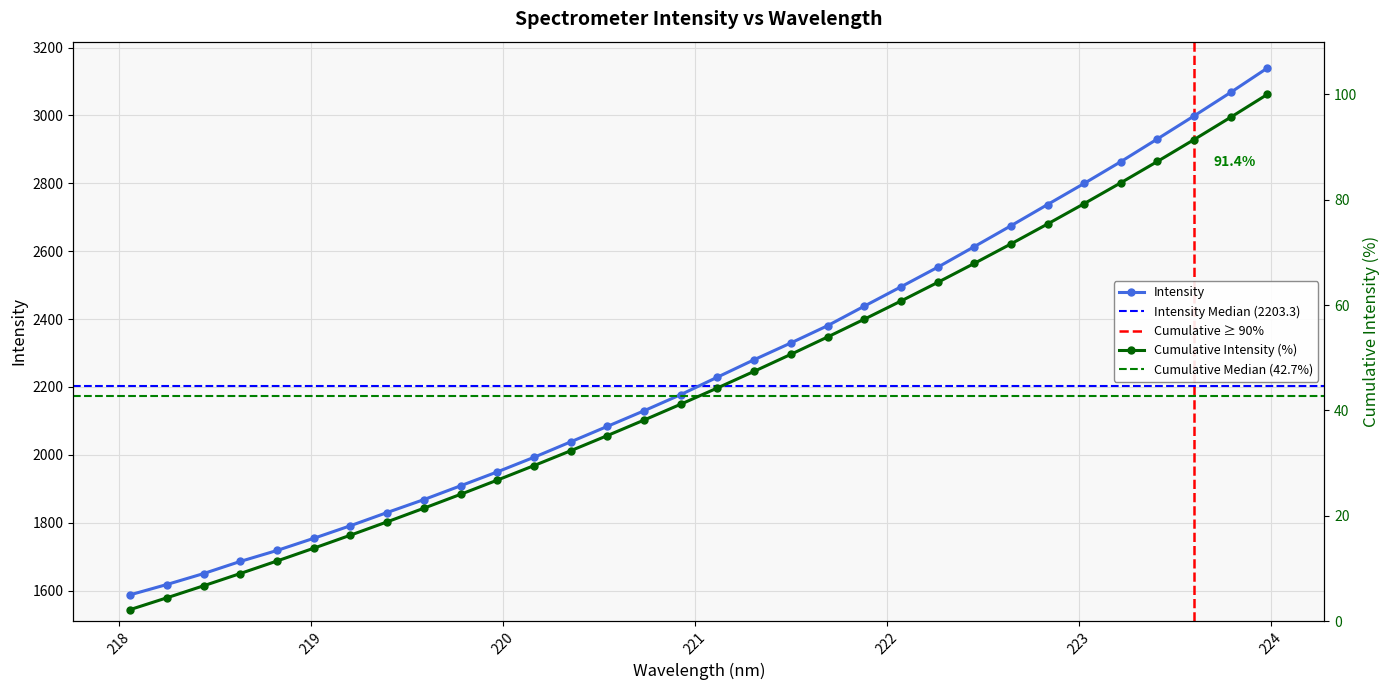

List the labels in order of value, largest first.

223.9802, 223.7895, 223.5987, 223.408, 223.2172, 223.0264, 222.8355, 222.6447, 222.4538, 222.263, 222.0721, 221.8812, 221.6902, 221.4993, 221.3083, 221.1174, 220.9264, 220.7354, 220.5444, 220.3533, 220.1623, 219.9712, 219.7801, 219.589, 219.3979, 219.2067, 219.0156, 218.8244, 218.6332, 218.442, 218.2508, 218.0596